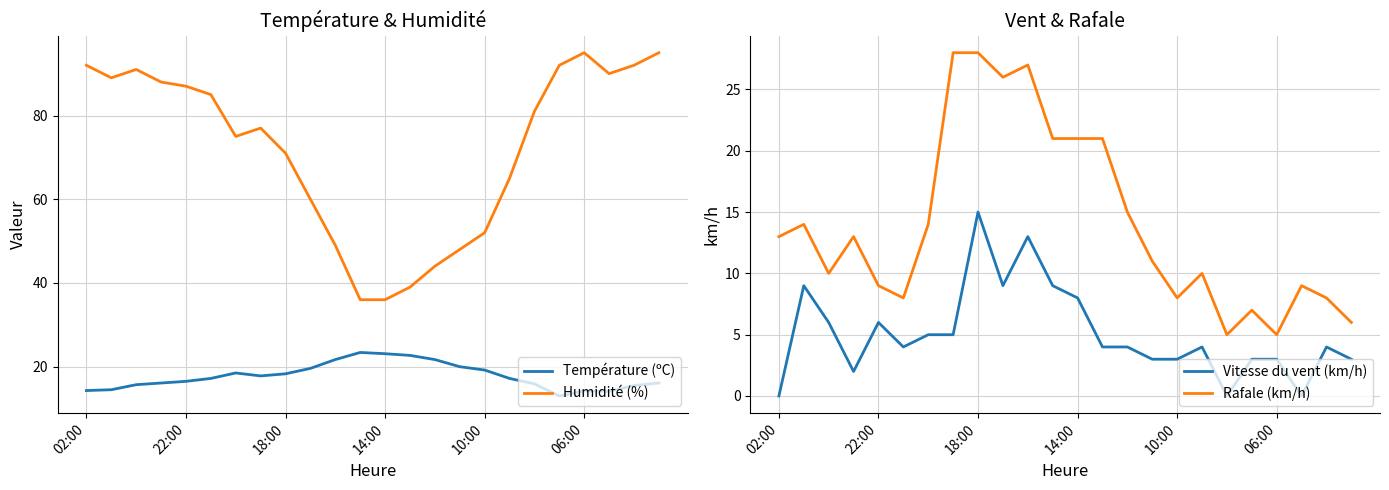

True or false: Humidité (%) and Température (ºC) cross at least once.

False